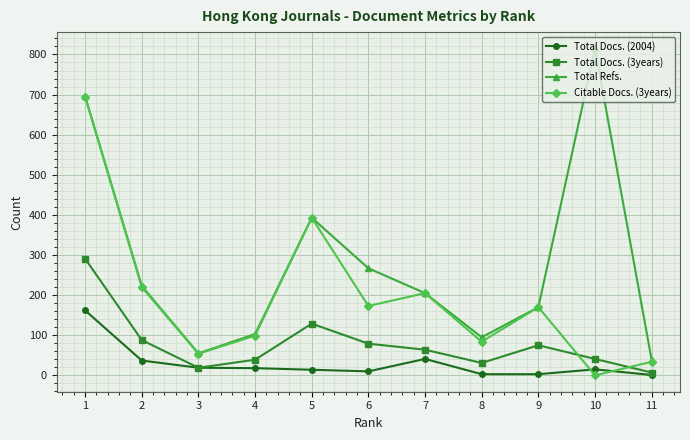

The value of Total Docs. (2004) at 8 is 3. True or false?

True